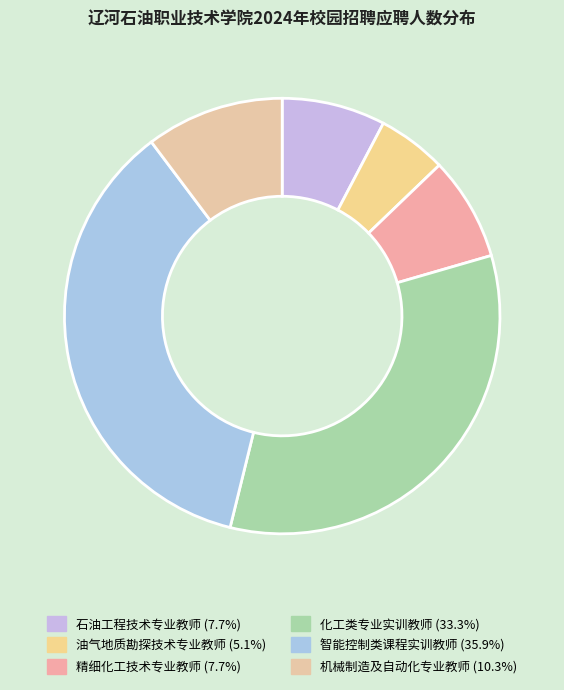

Rank the categories by value from lowest to highest.

油气地质勘探技术专业教师, 石油工程技术专业教师, 精细化工技术专业教师, 机械制造及自动化专业教师, 化工类专业实训教师, 智能控制类课程实训教师